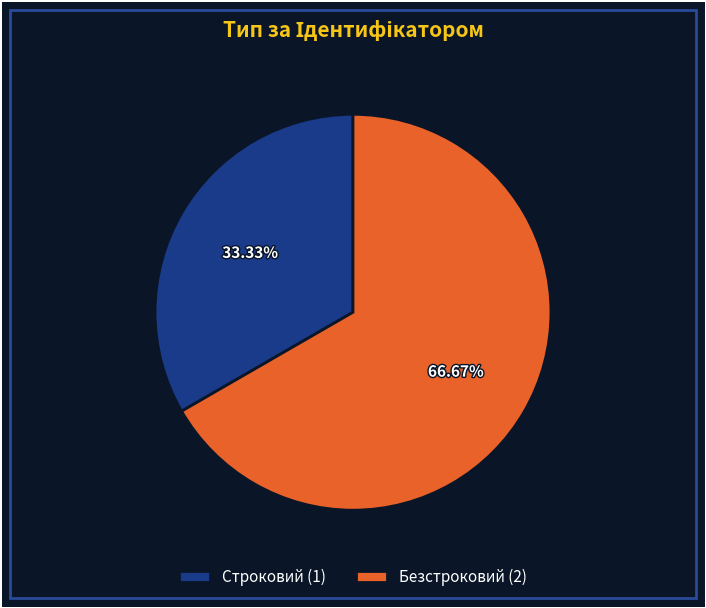

The Безстроковий slice represents 61% of the pie. True or false?

False